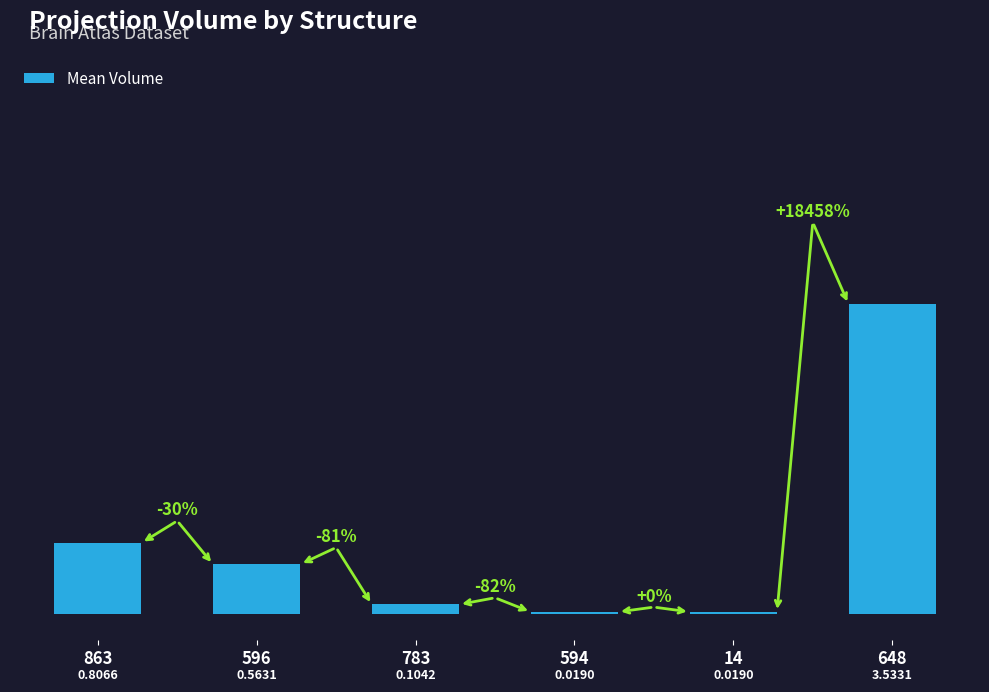

Are the bars horizontal?

No